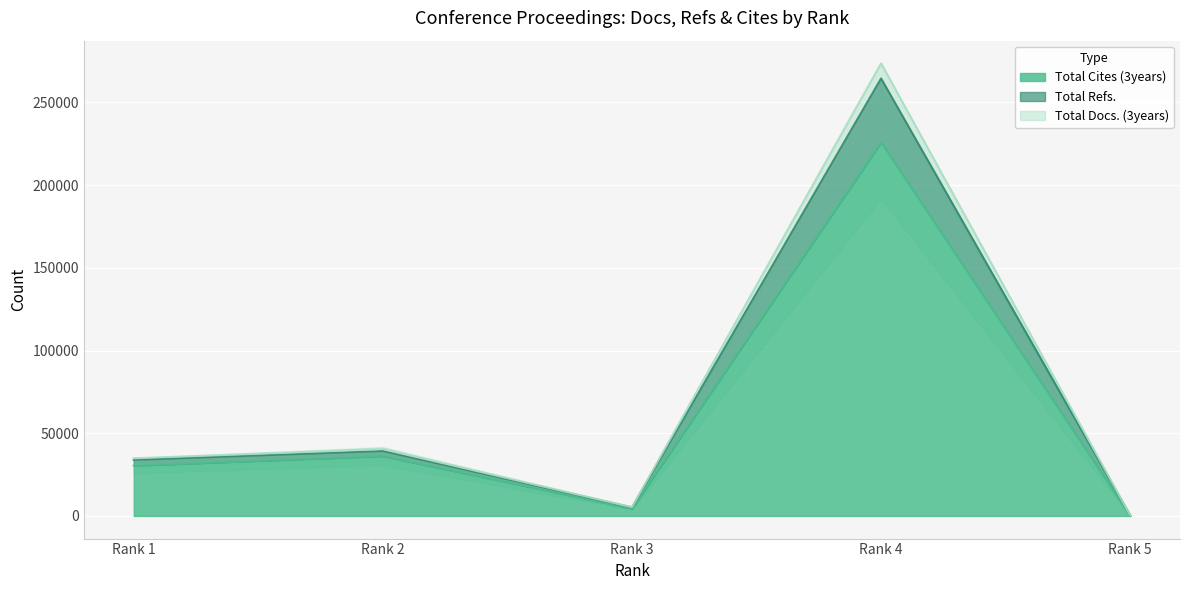

What is the sum of the Total Refs. values at Rank 1 and Rank 5?

34305